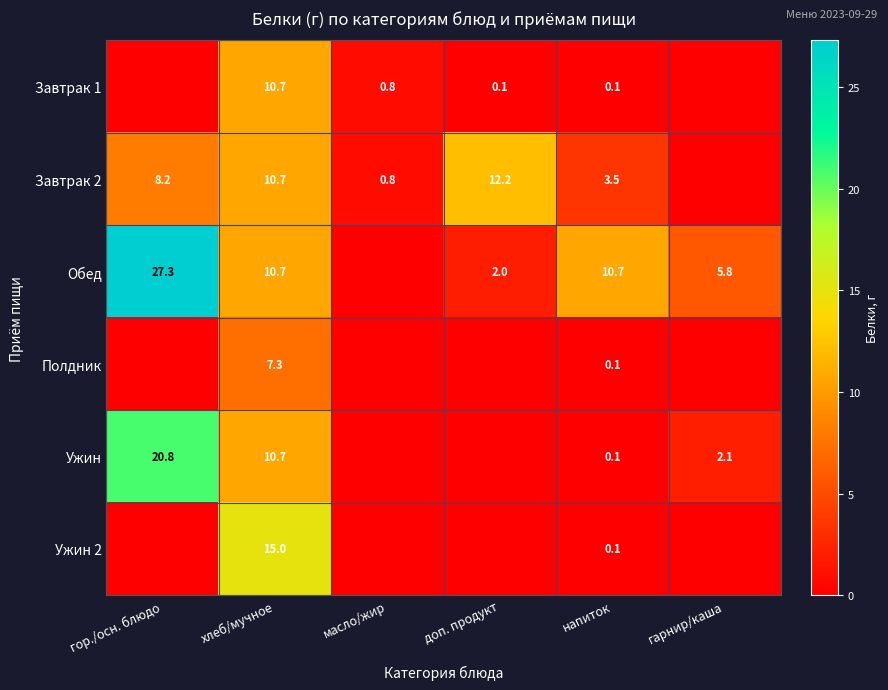

What is the difference between the Завтрак 1 values at хлеб/мучное and масло/жир?

9.9